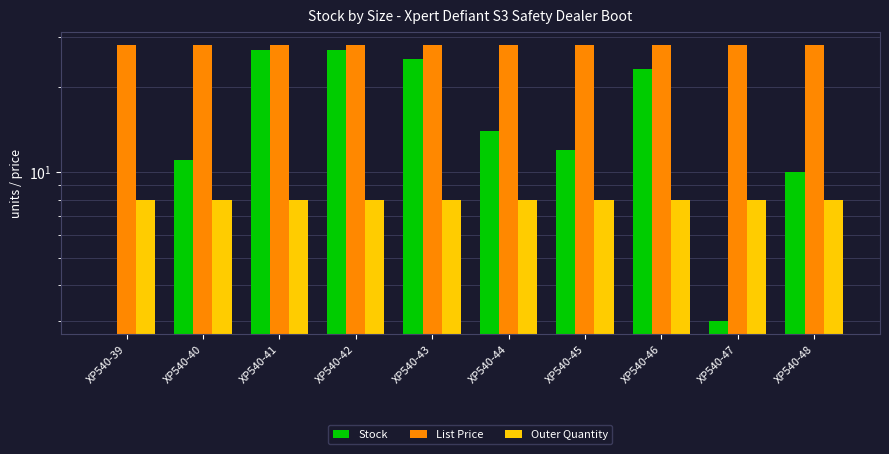

What is the value of the List Price bar at the 5th from the left?

27.9